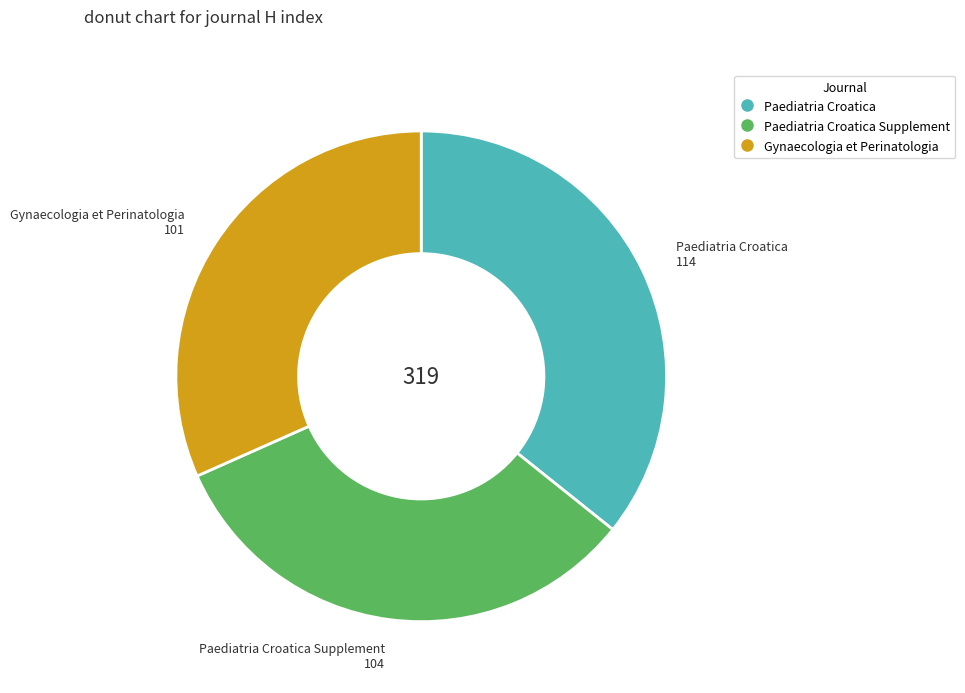

How many segments does this pie chart have?

3